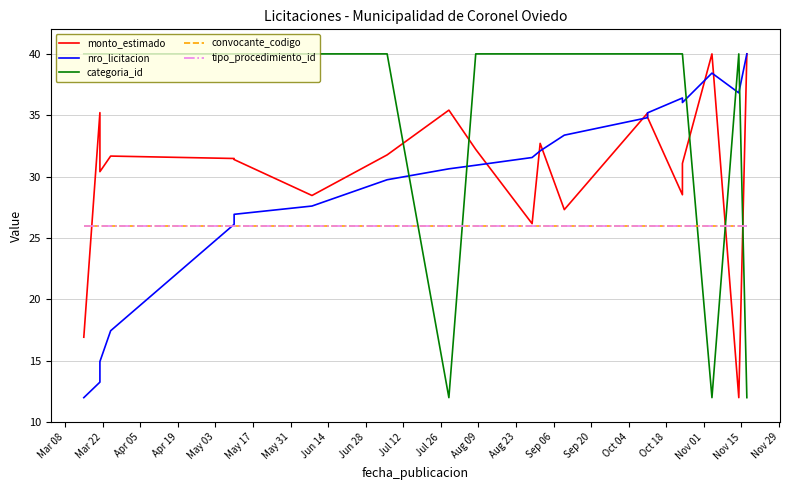

Rank the series at May 17 from lowest to highest value.

convocante_codigo, tipo_procedimiento_id, nro_licitacion, monto_estimado, categoria_id